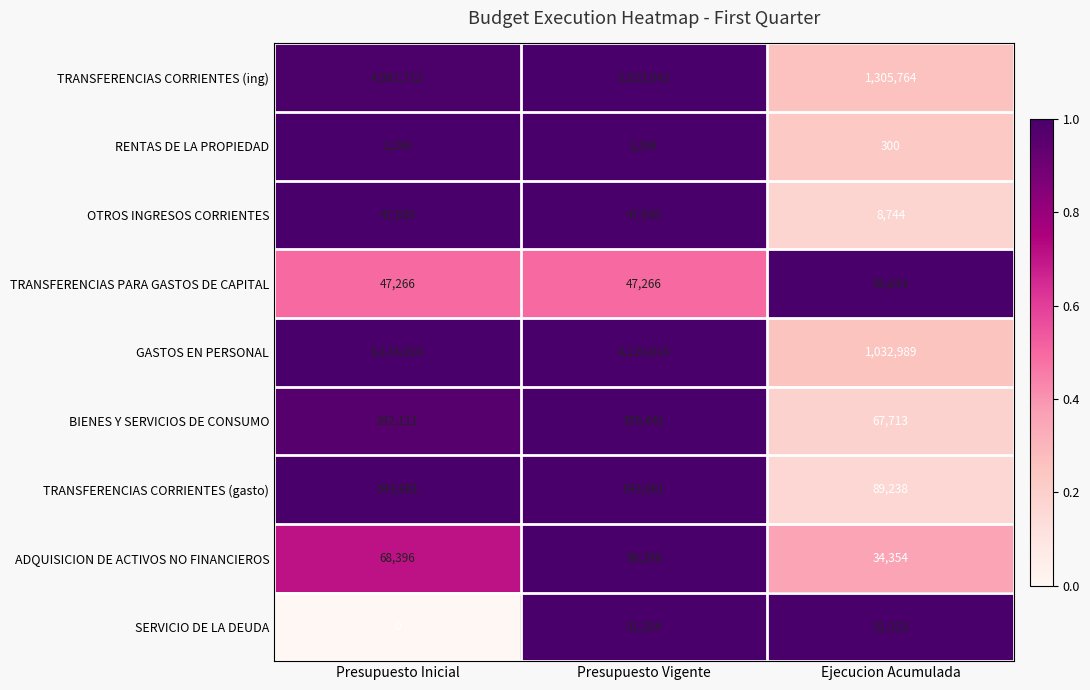

Reading left to right, what are all the values shown in this chart?

TRANSFERENCIAS CORRIENTES (ing): 4981712	5023042	1305764
RENTAS DE LA PROPIEDAD: 1294	1294	300
OTROS INGRESOS CORRIENTES: 47930	47930	8744
TRANSFERENCIAS PARA GASTOS DE CAPITAL: 47266	47266	95843
GASTOS EN PERSONAL: 4124014	4124014	1032989
BIENES Y SERVICIOS DE CONSUMO: 342111	355441	67713
TRANSFERENCIAS CORRIENTES (gasto): 543681	543681	89238
ADQUISICION DE ACTIVOS NO FINANCIEROS: 68396	96396	34354
SERVICIO DE LA DEUDA: 0	51324	51323